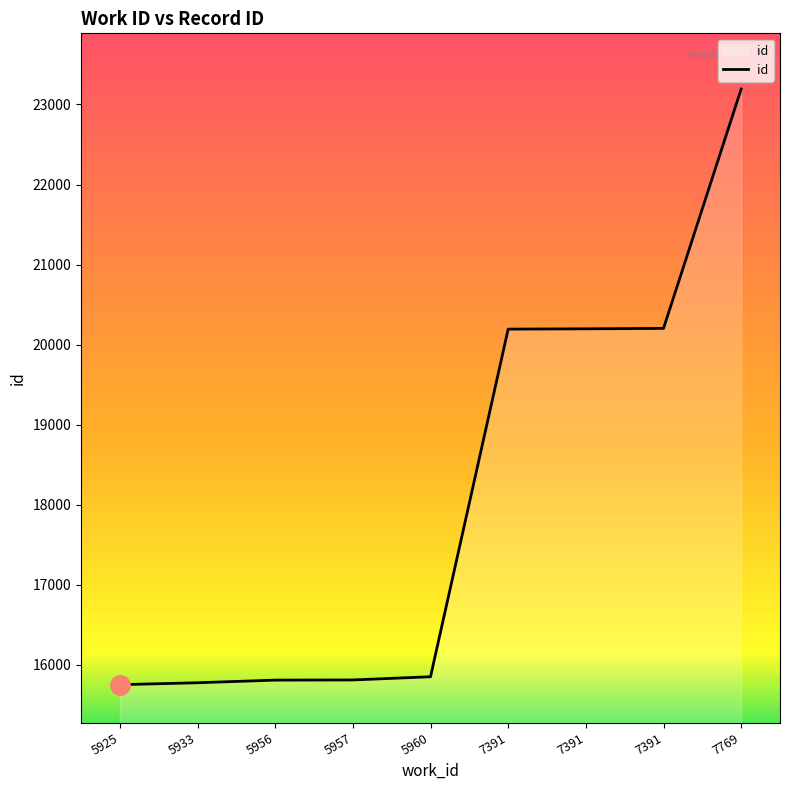

Reading right to left, transcribe all the data shown in this chart.

23192	20203	20198	20194	15853	15813	15811	15778	15754